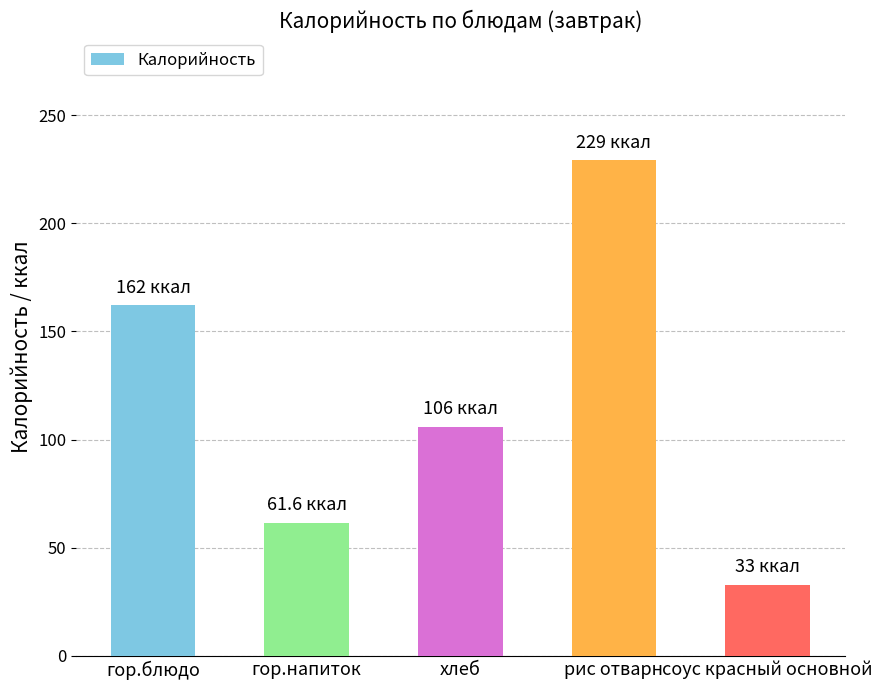

Is it true that the value at соус красный основной is 33.0?

True